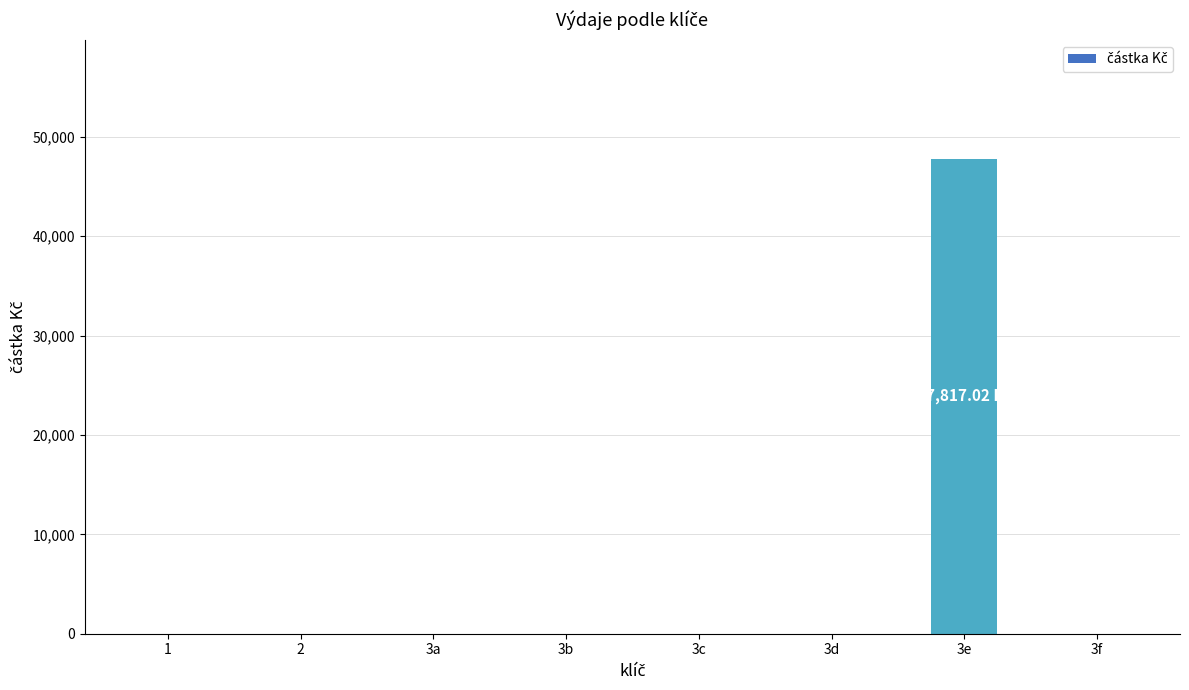

Is it true that the value at 3c is -33253.8?

False